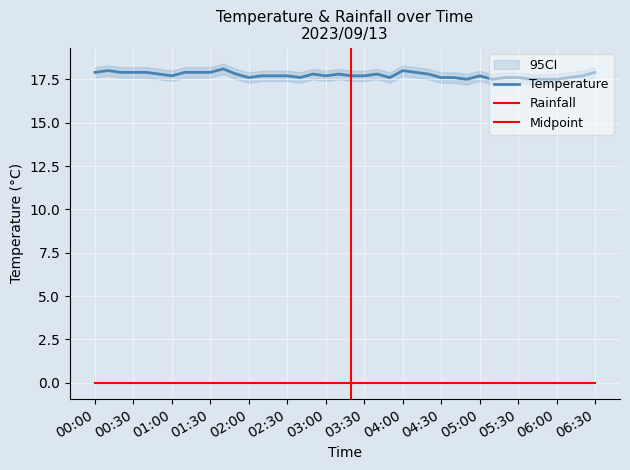

Is this an area chart (filled region under the line)?

No